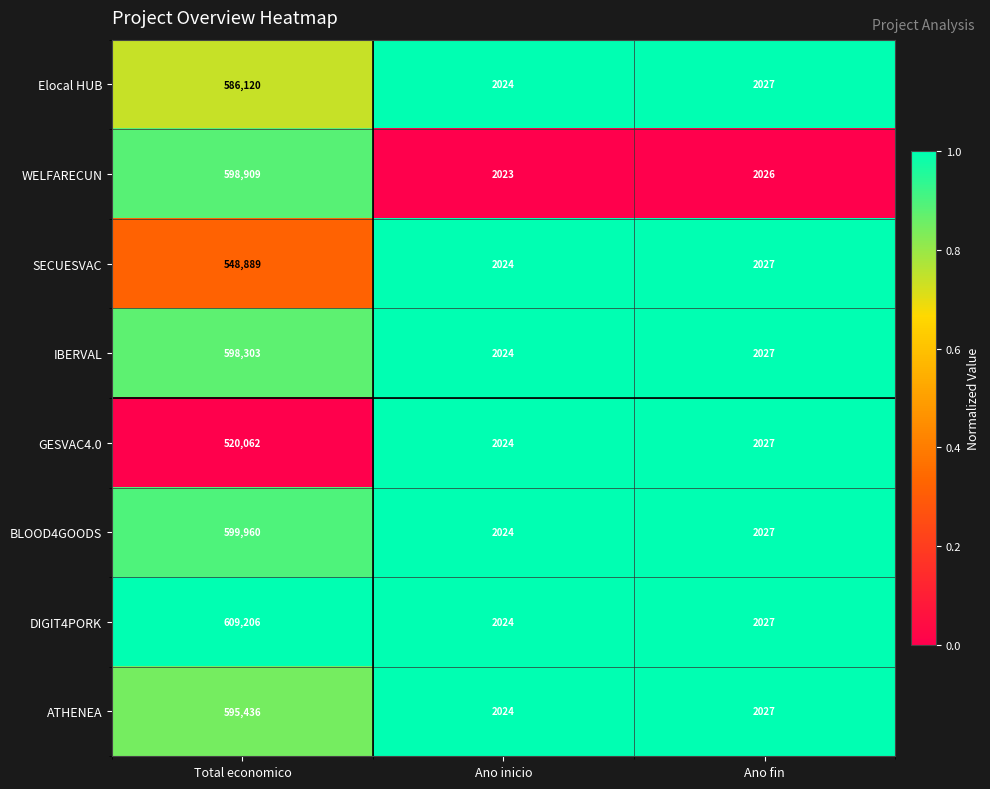

Reading left to right, list all the values displayed in this chart.

Elocal HUB: Total economico=586120	Ano inicio=2024	Ano fin=2027
WELFARECUN: Total economico=598909	Ano inicio=2023	Ano fin=2026
SECUESVAC: Total economico=548889	Ano inicio=2024	Ano fin=2027
IBERVAL: Total economico=598303	Ano inicio=2024	Ano fin=2027
GESVAC4.0: Total economico=520062	Ano inicio=2024	Ano fin=2027
BLOOD4GOODS: Total economico=599960	Ano inicio=2024	Ano fin=2027
DIGIT4PORK: Total economico=609206	Ano inicio=2024	Ano fin=2027
ATHENEA: Total economico=595436	Ano inicio=2024	Ano fin=2027